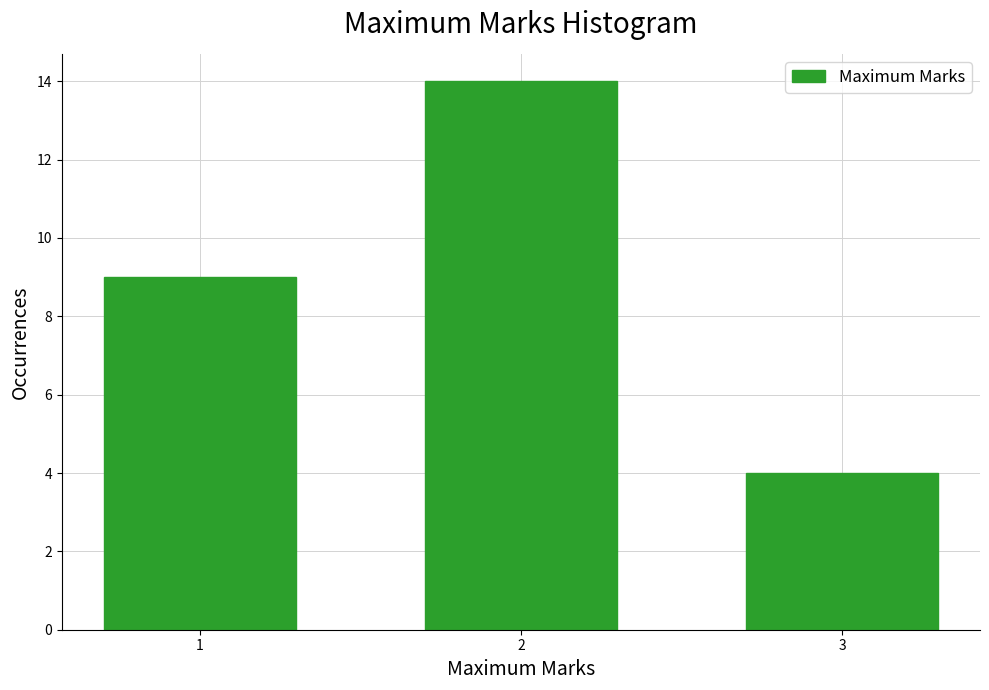

Reading left to right, list all the values displayed in this chart.

1=9	2=14	3=4